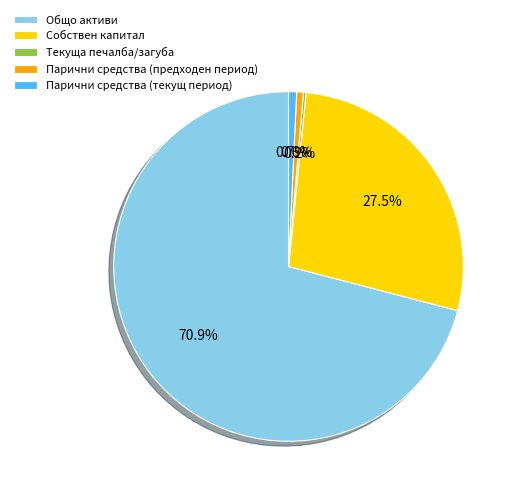

Which slice represents more than half of the pie?

Общо активи